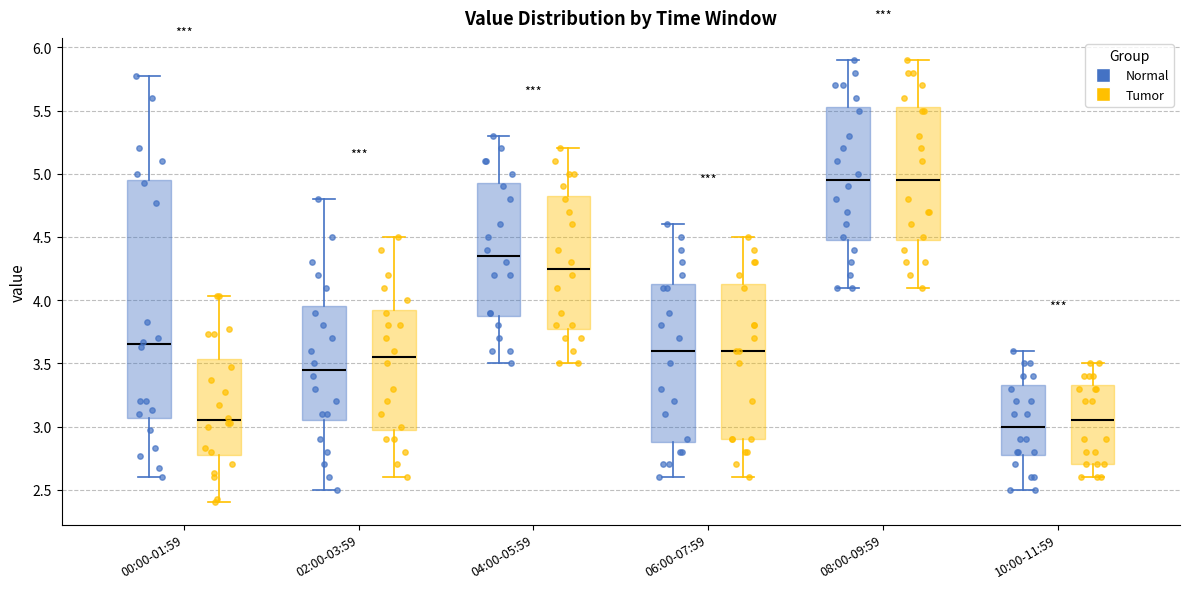

Comparing the boxes themselves (not the whiskers), which one is the tallest?

00:00-01:59 (Normal)